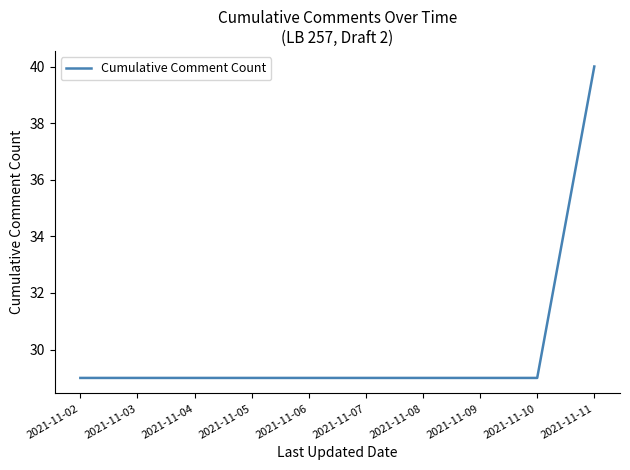

Is it true that the value at 2021-11-11 is 21?

False